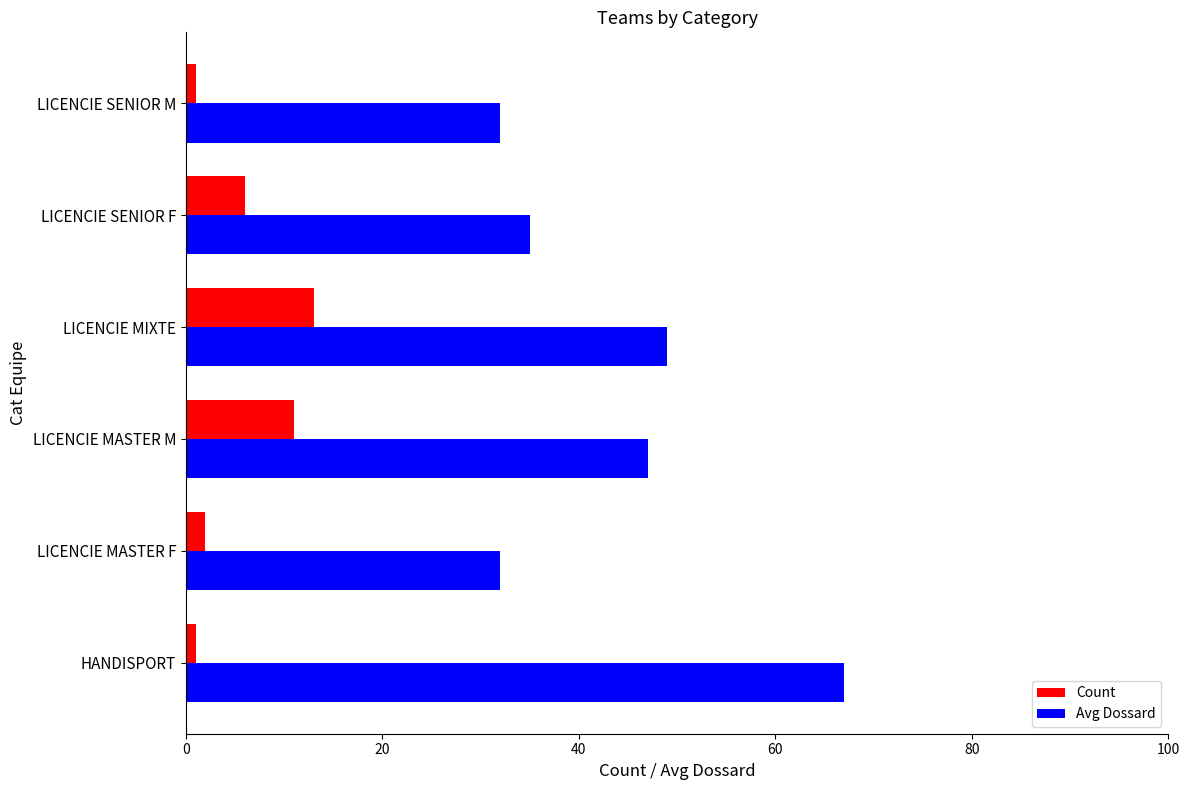

Is it true that Count equals 2 at LICENCIE MASTER F?

True